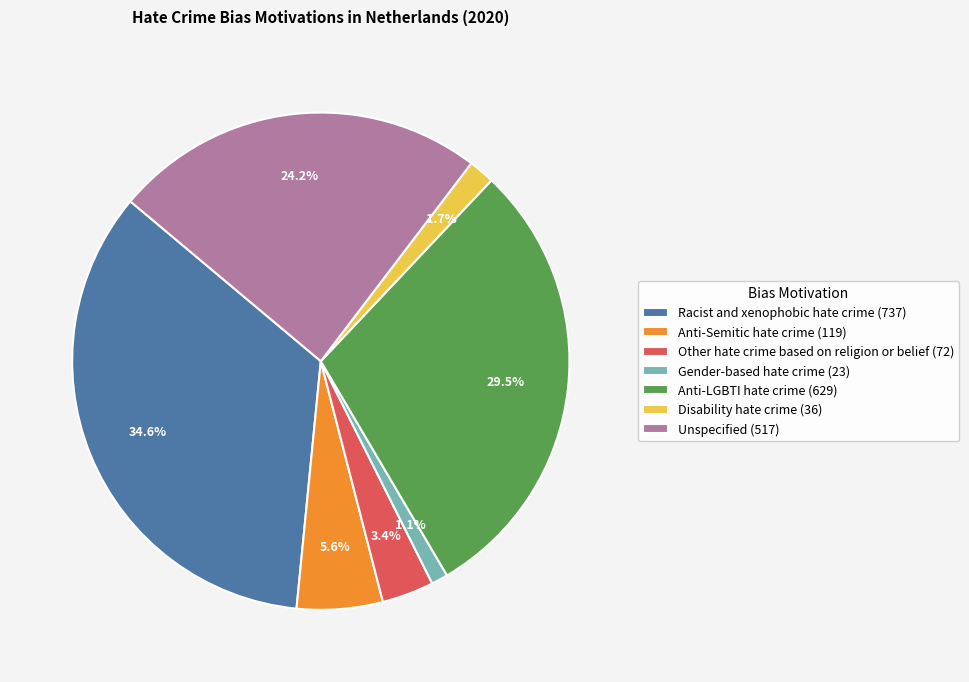

How many slices are in this pie chart?

7